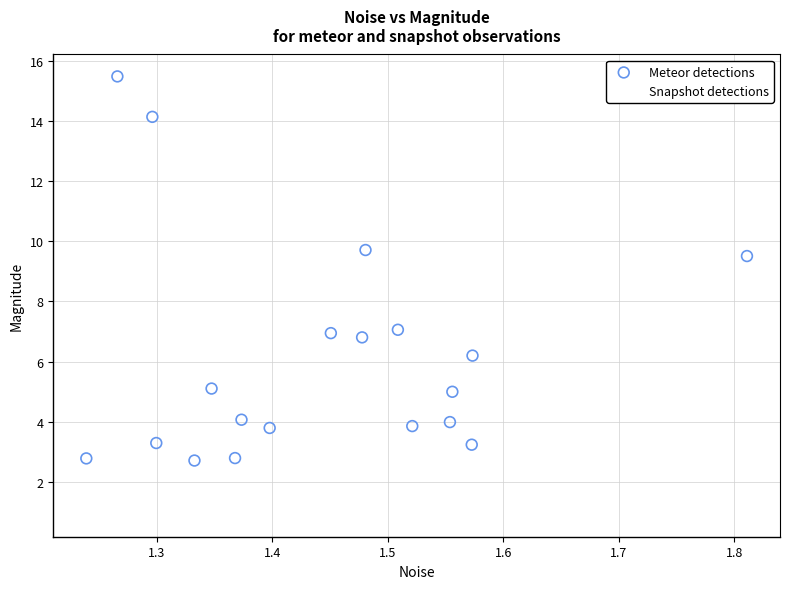

What are all the series names shown in the legend?

Meteor detections, Snapshot detections